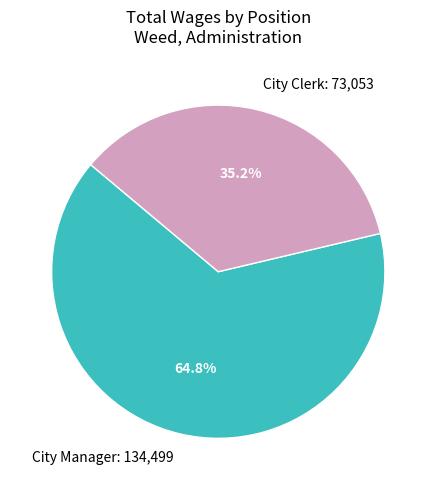

To the nearest percent, what is the difference between the City Manager and City Clerk slice percentages?

30%